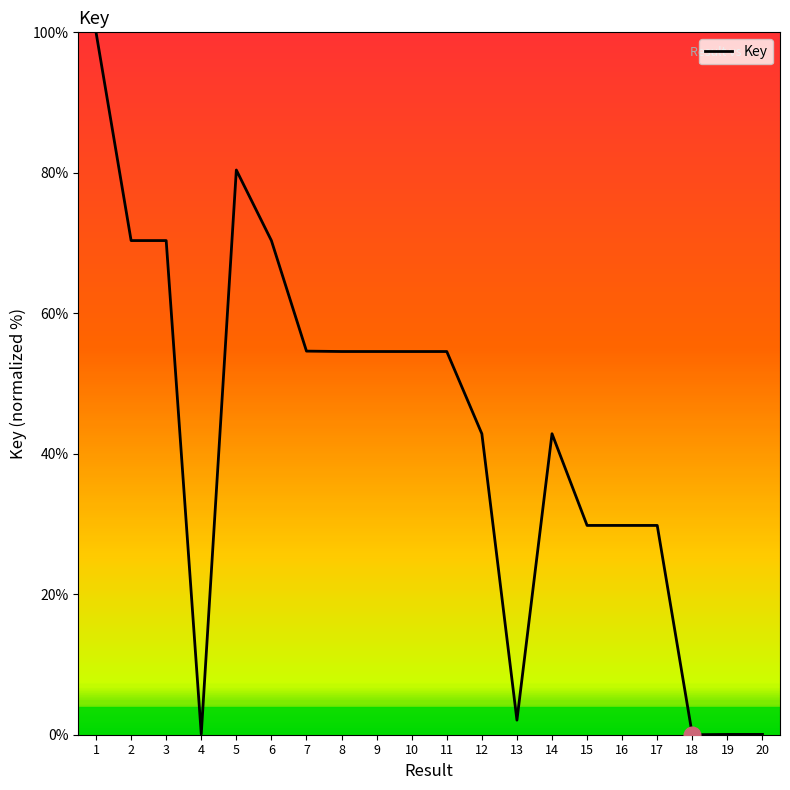

What is the ratio of the value at 16 to the value at 11?

0.5